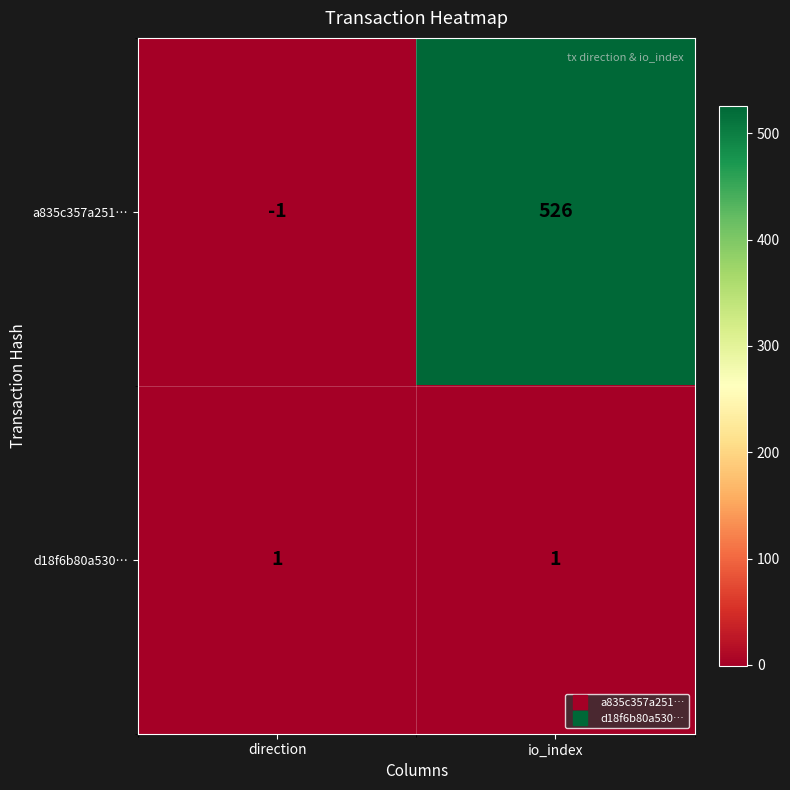

At how many categories does at least one series exceed 141?

1